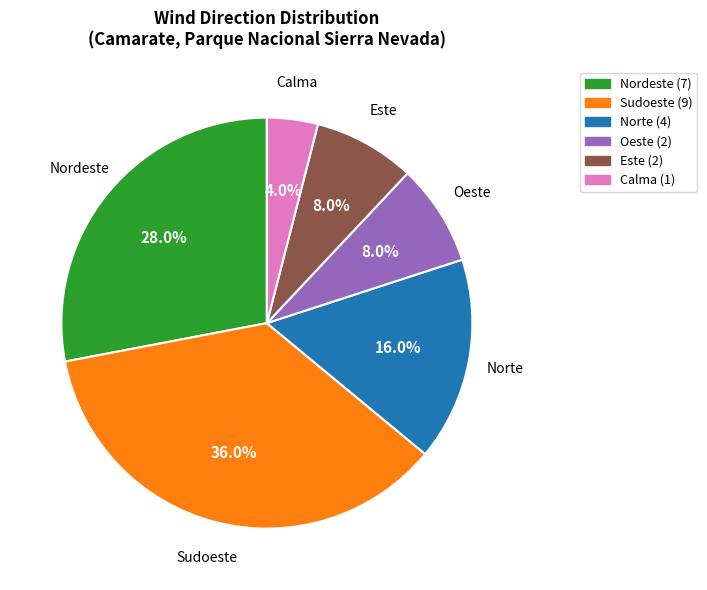

To the nearest percent, what is the difference between the Norte and Sudoeste slice percentages?

20%